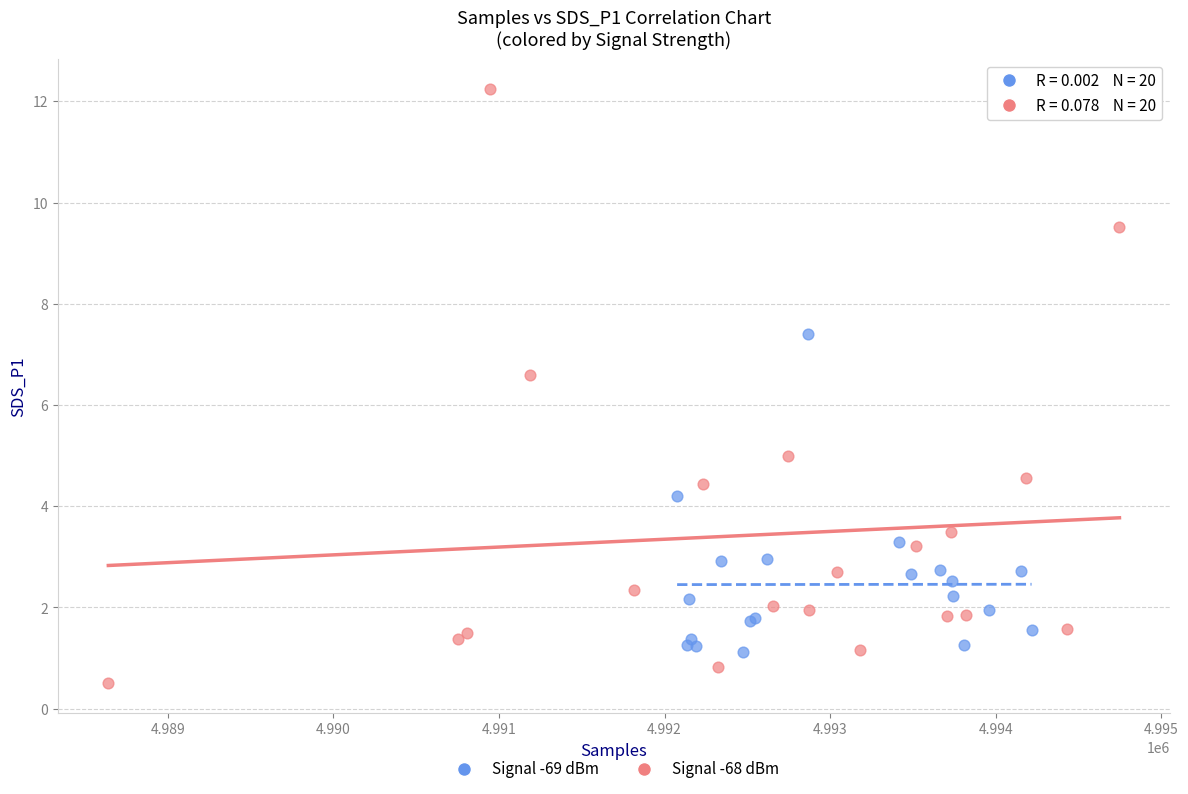

Which series reaches the maximum Y coordinate?

Signal -68 dBm